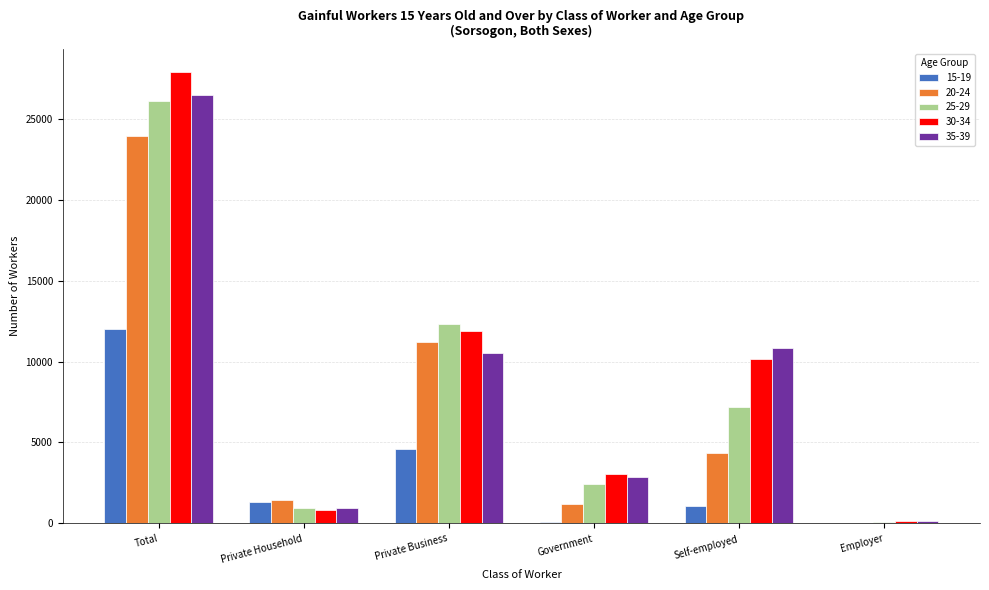

What are all the series names shown in the legend?

15-19, 20-24, 25-29, 30-34, 35-39